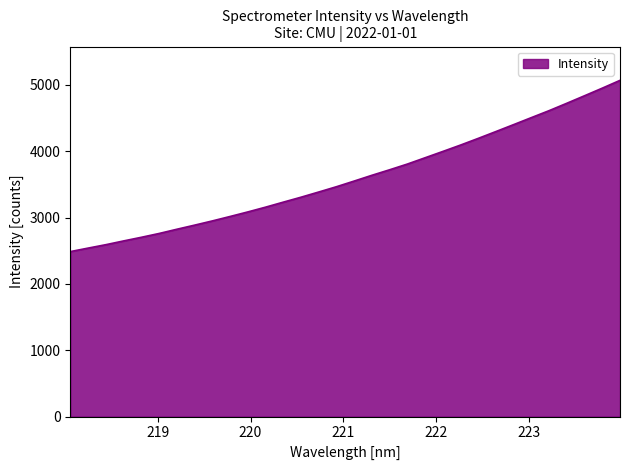

What is the minimum value shown in the chart?

2487.5